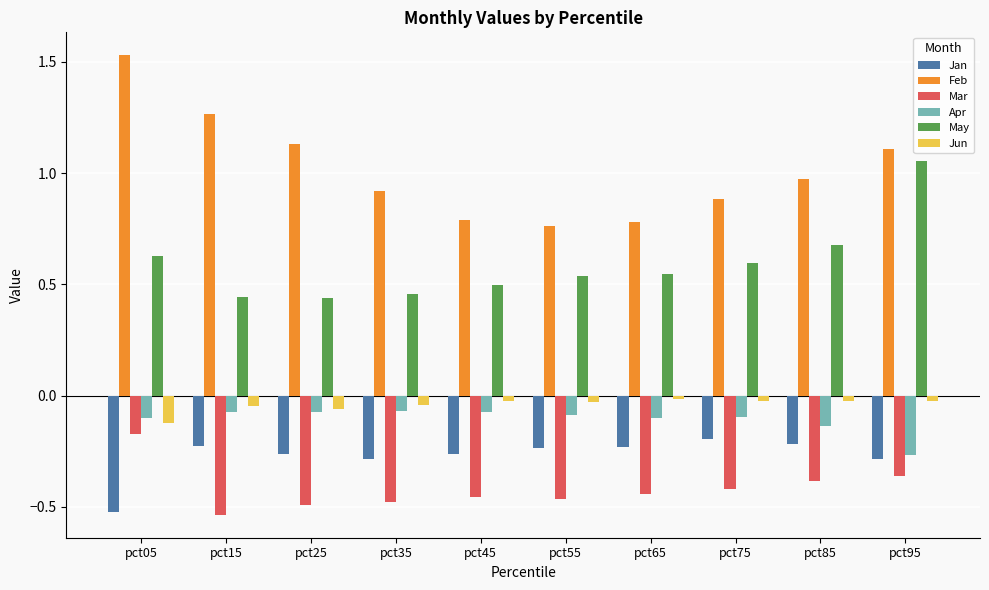

What is the difference between the highest and lowest values at pct05?

2.1